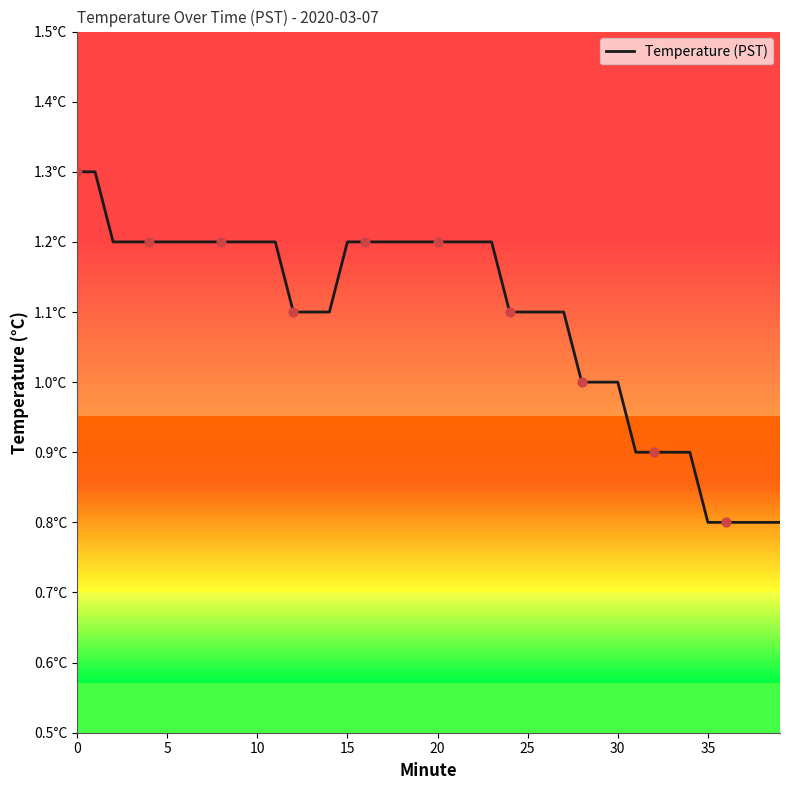

Does the chart have visible grid lines?

No